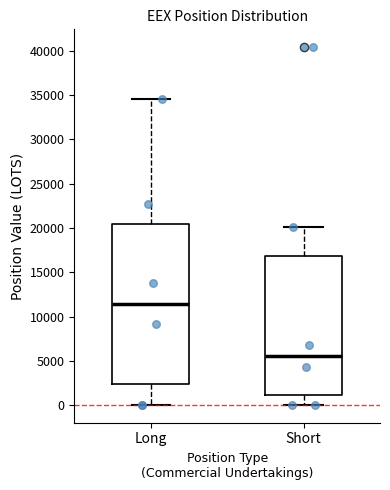

Comparing the boxes themselves (not the whiskers), which one is the tallest?

Long